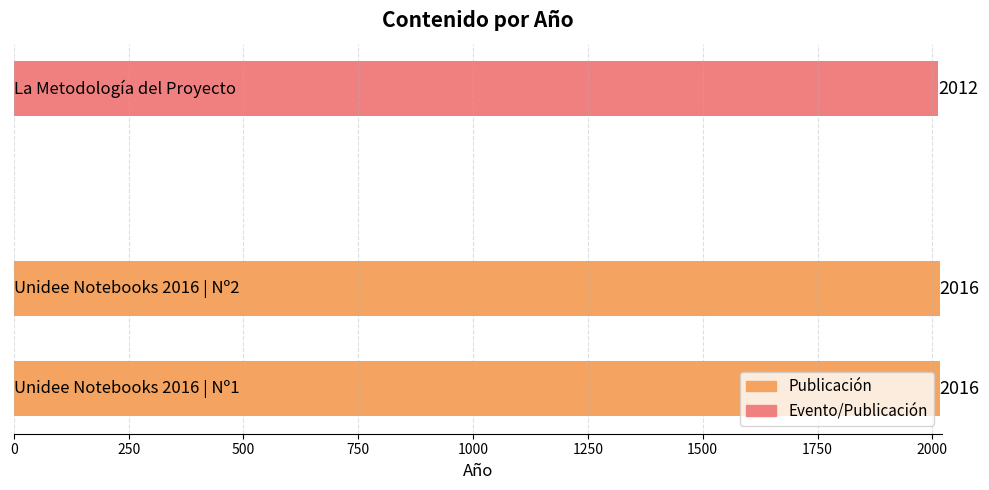

What is the sum of all values?

6044